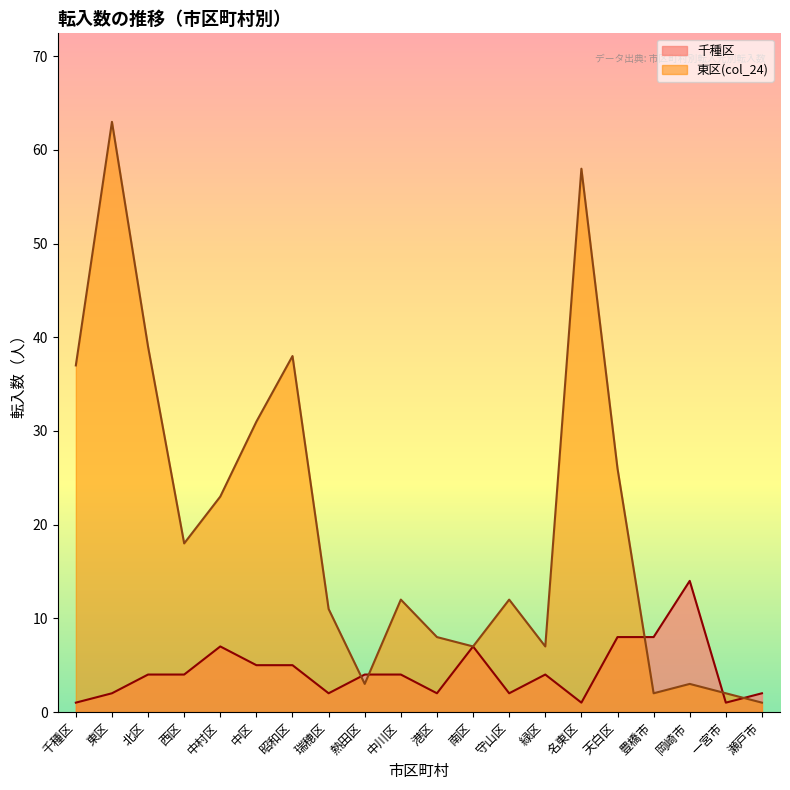

At which label does 千種区 reach its peak?

岡崎市